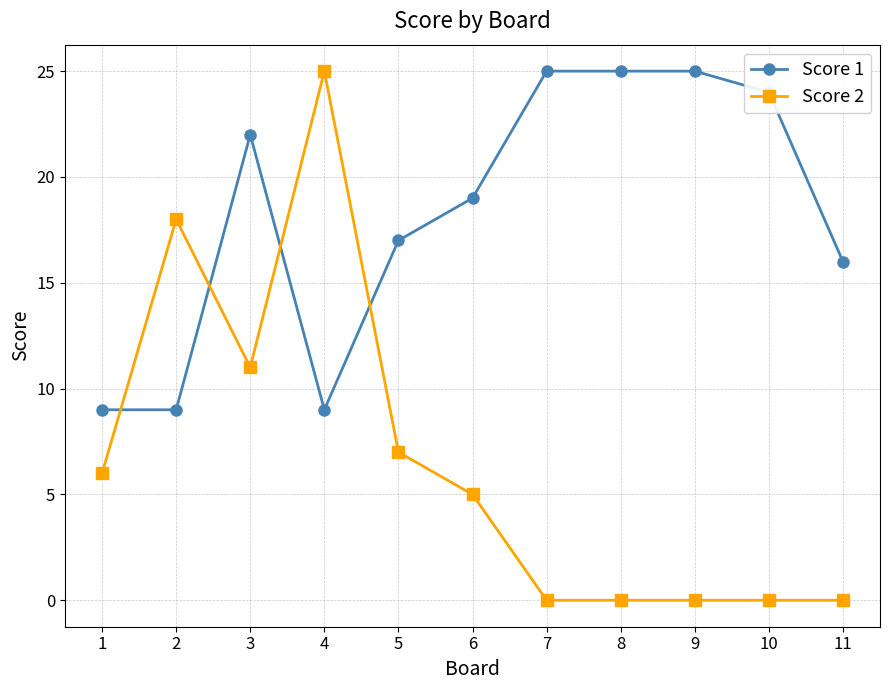

Is the value of Score 1 at 10 greater than the value of Score 2 at 11?

Yes